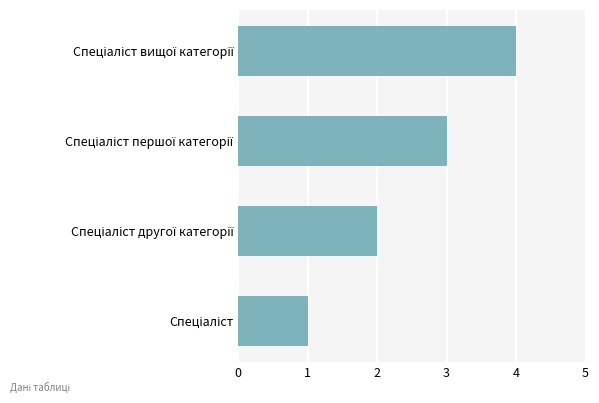

What is the maximum value shown in the chart?

4